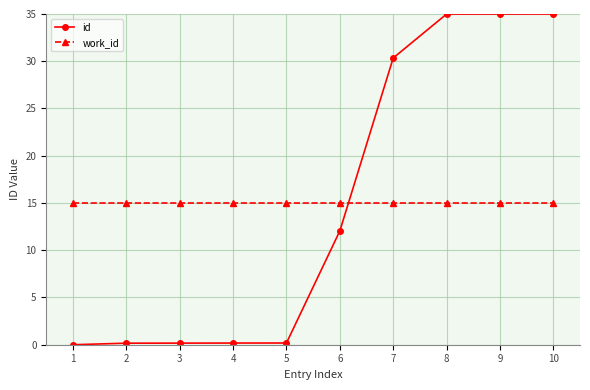

True or false: id and work_id cross at least once.

True